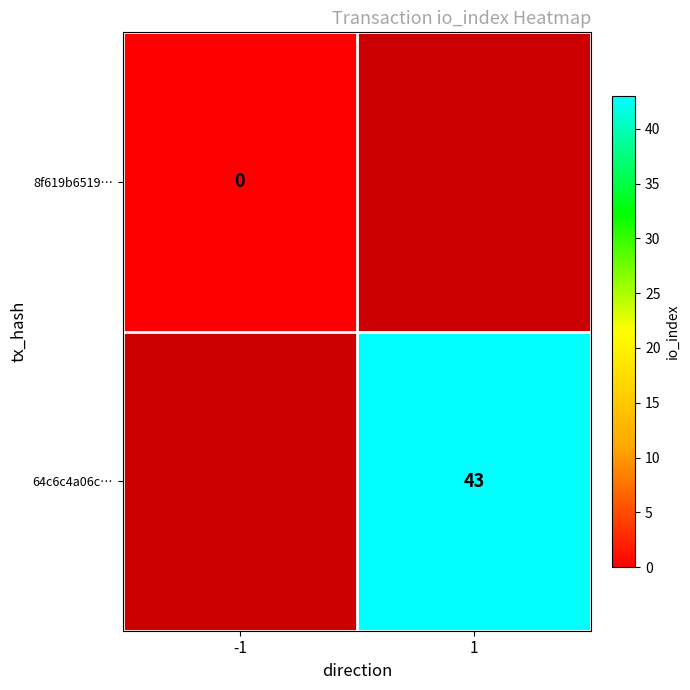

How many data points does each series have?

2